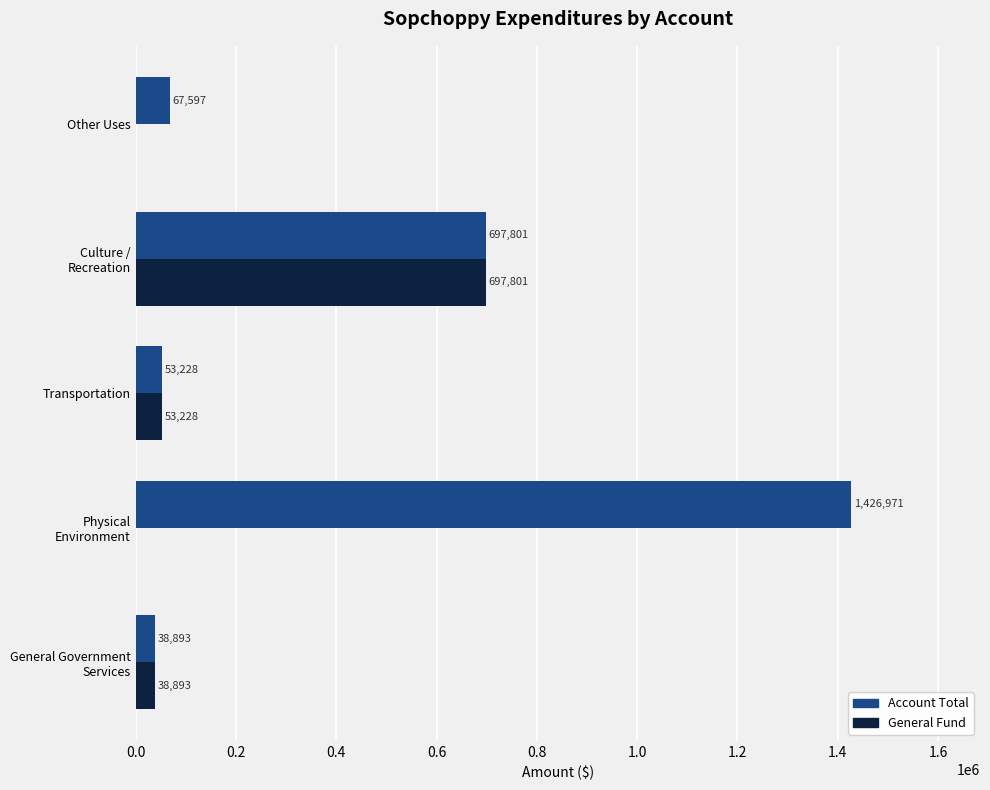

Which series has the largest range (max minus min)?

Account Total